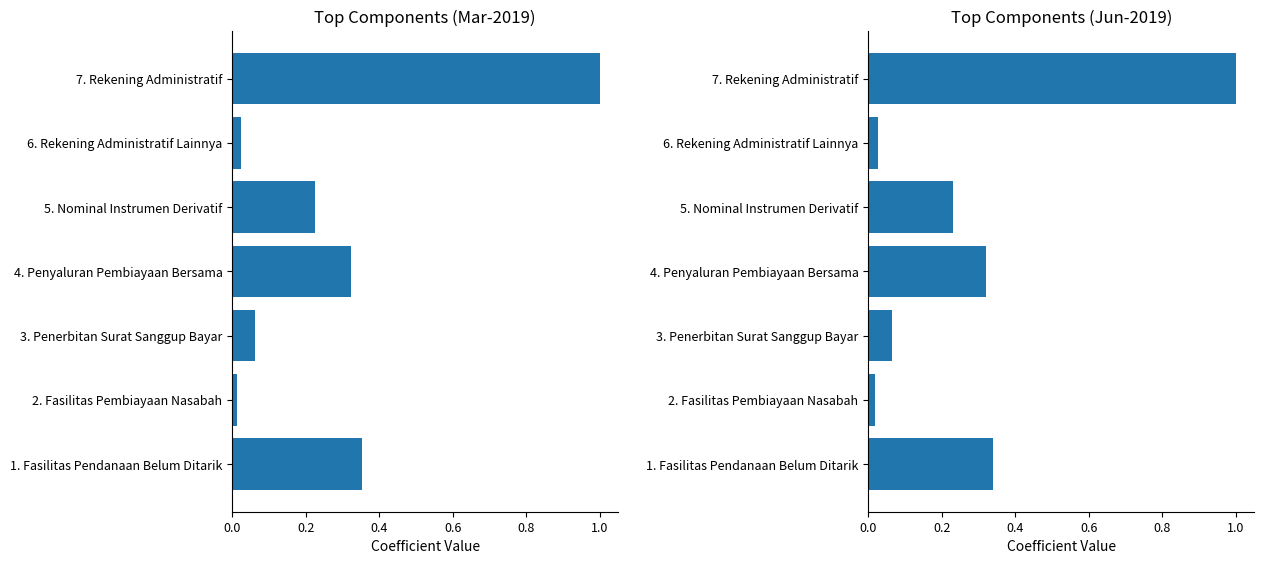

How many bars are there in total?

14